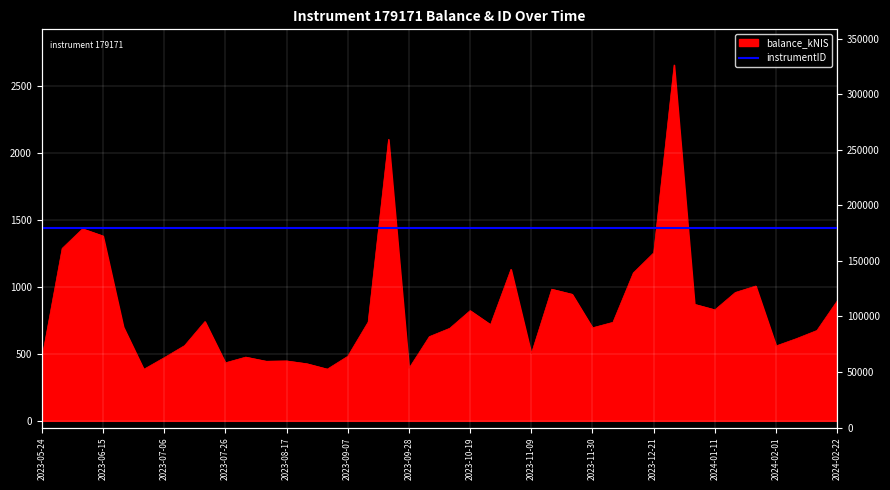

Where does the data first go above 718?

2023-06-01